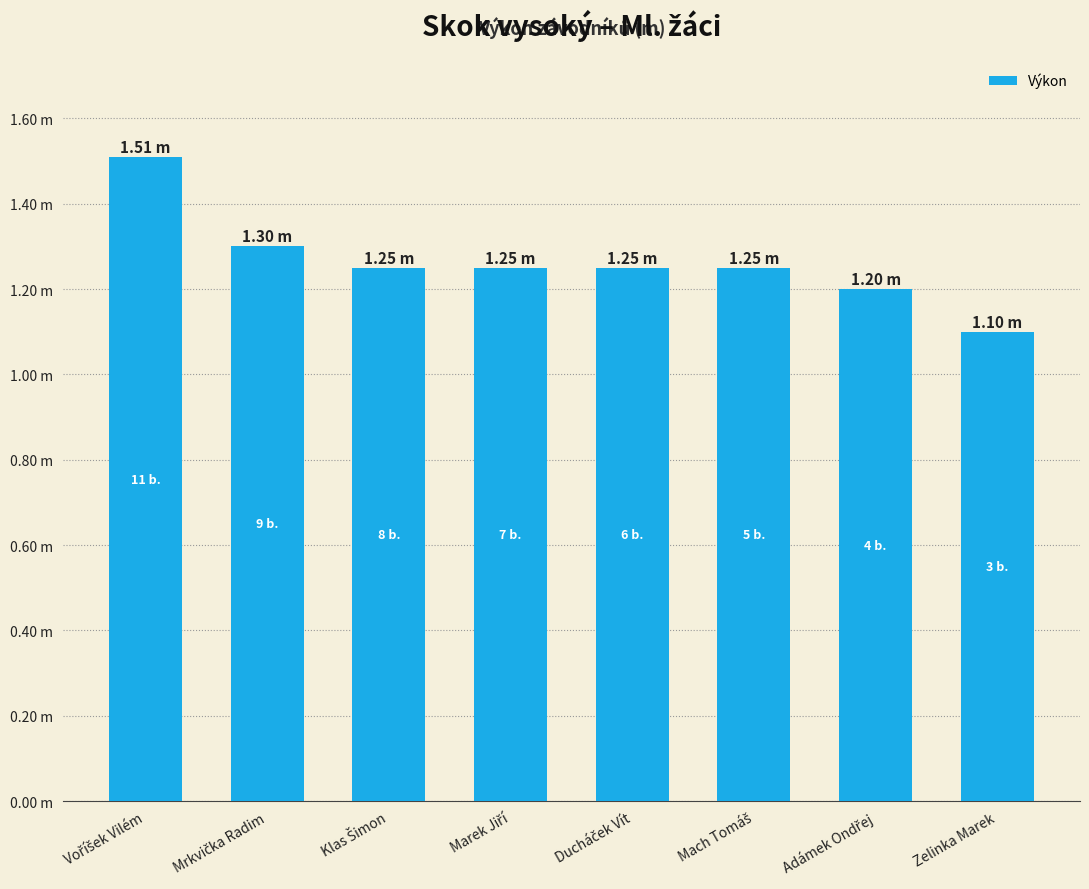

Are the bars horizontal?

No